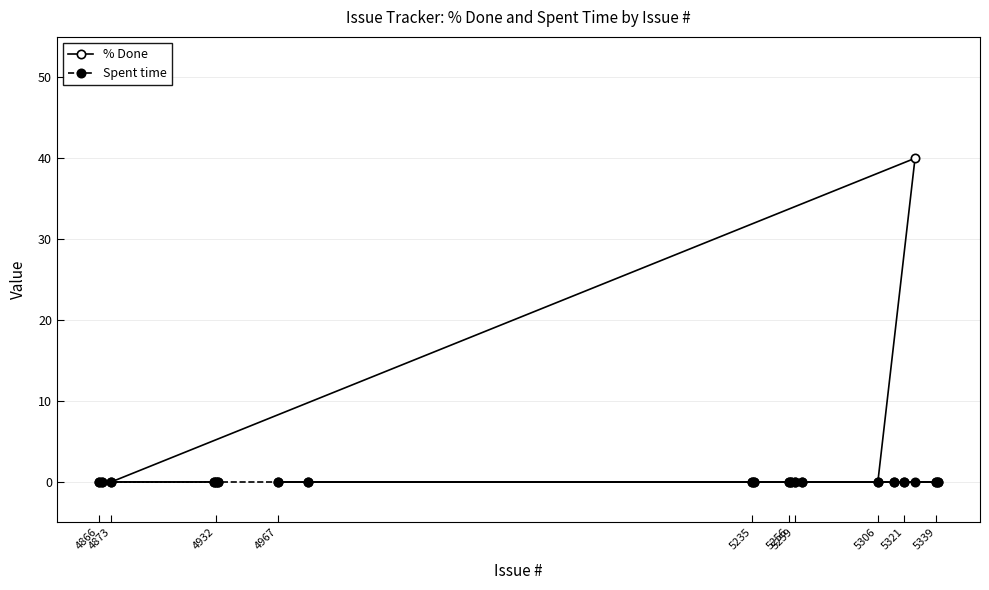

True or false: % Done and Spent time cross at least once.

False